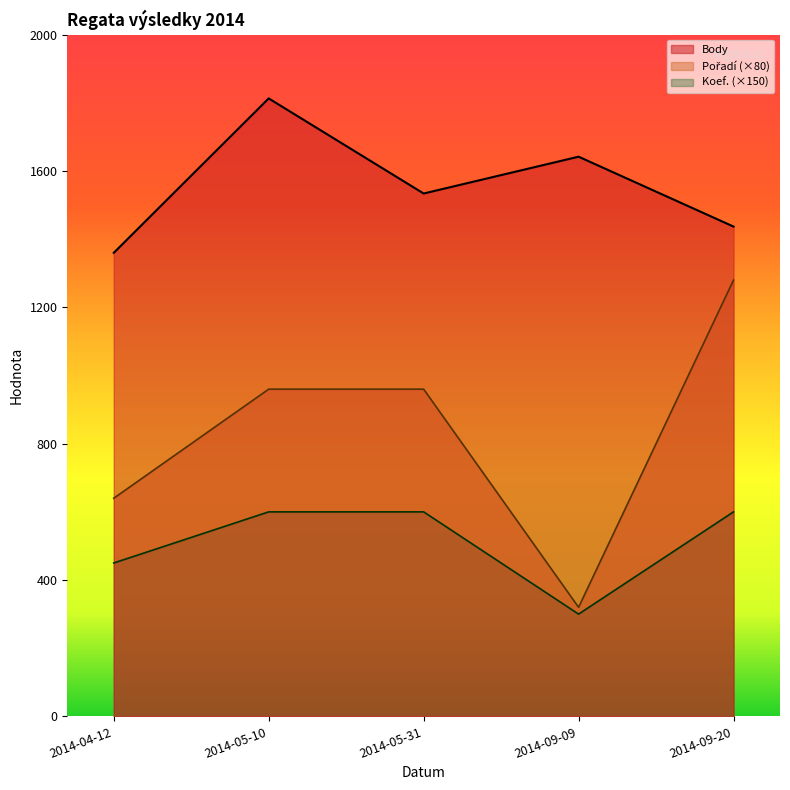

True or false: Koef. has more than 1 points higher than both neighbors.

False